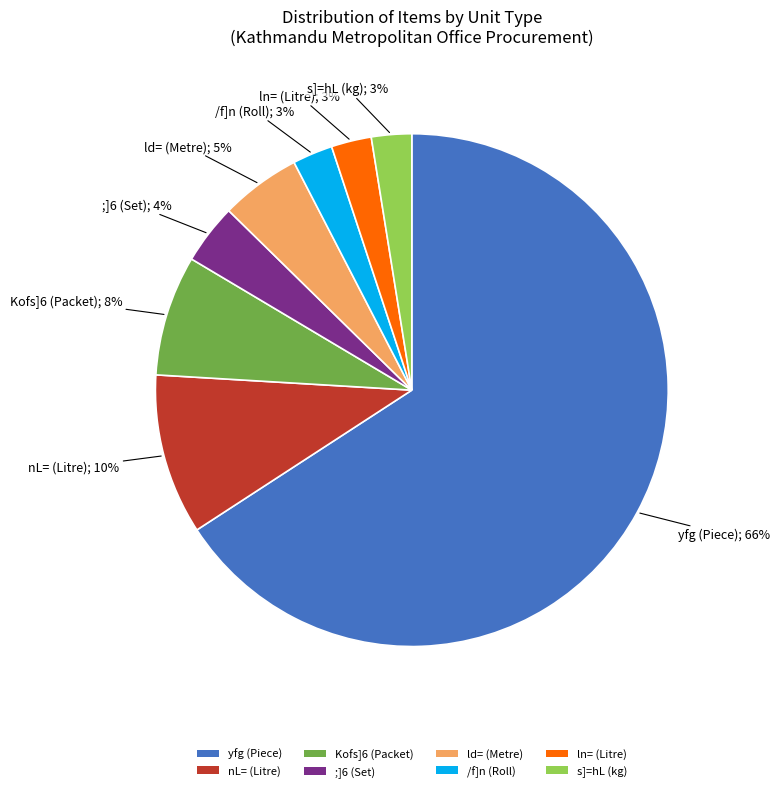

Which has a higher value, nL= (Litre) or ;]6 (Set)?

nL= (Litre)